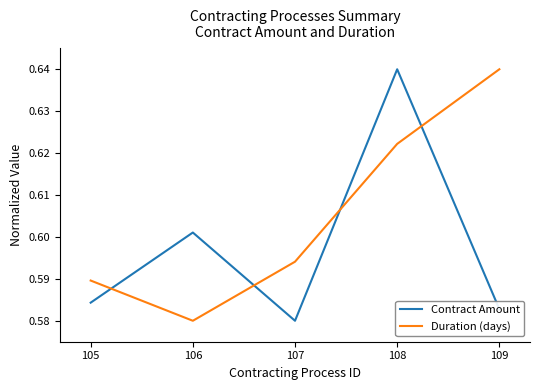

Rank the series at 106 from highest to lowest value.

Contract Amount, Duration (days)